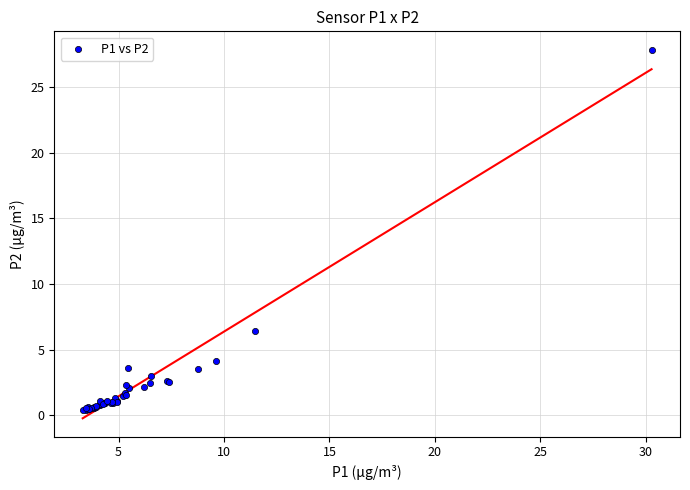

What Y value in the scatter plot is closest to 14?

6.4